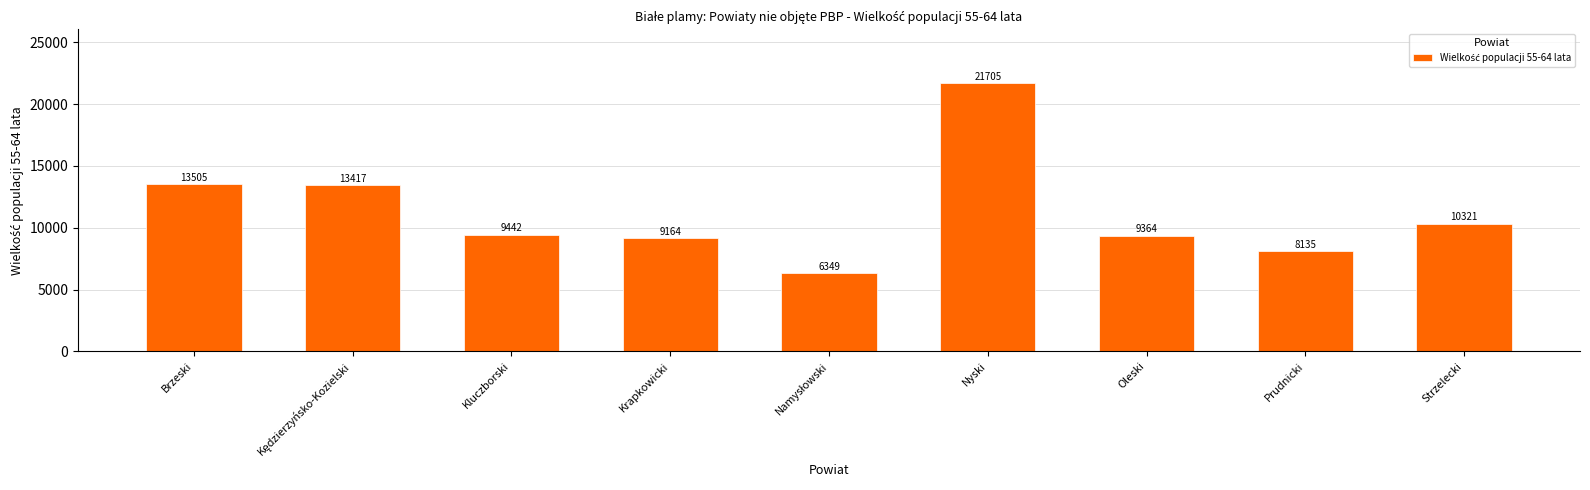

Where is the data nearest to the value 14027?

Brzeski